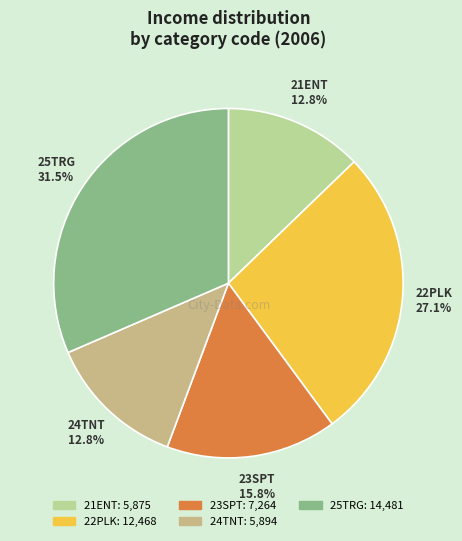

The 24TNT slice represents 7% of the pie. True or false?

False